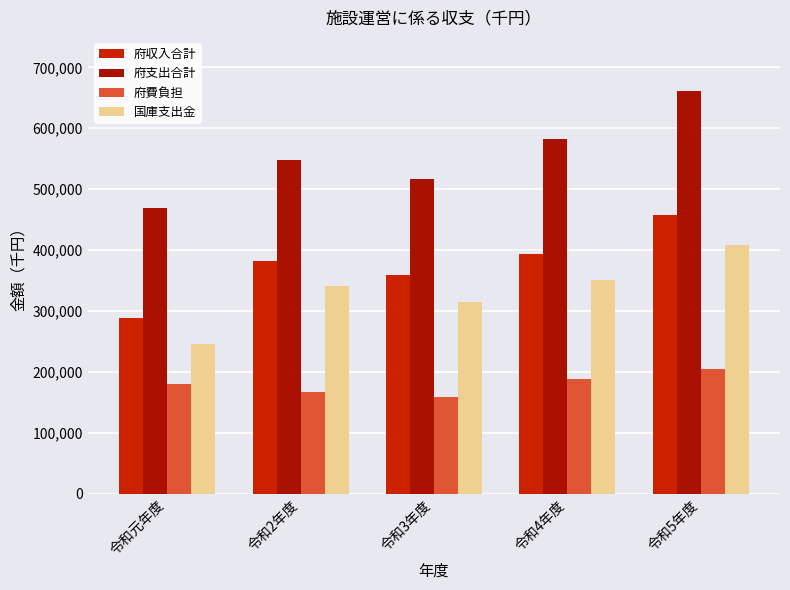

Which series changed the most between 令和元年度 and 令和5年度?

府支出合計